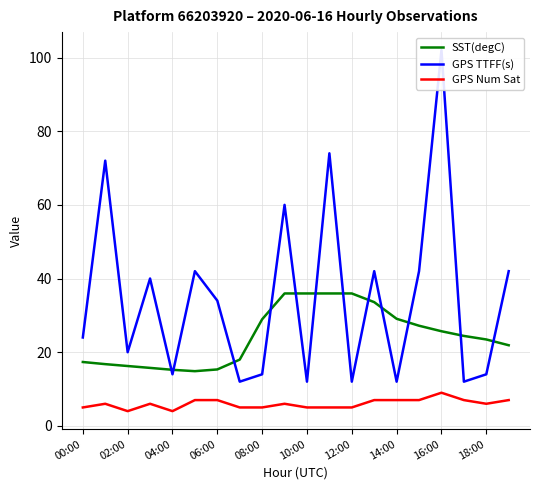

The value of GPS Num Sat at 14:00 is 7.0. True or false?

True